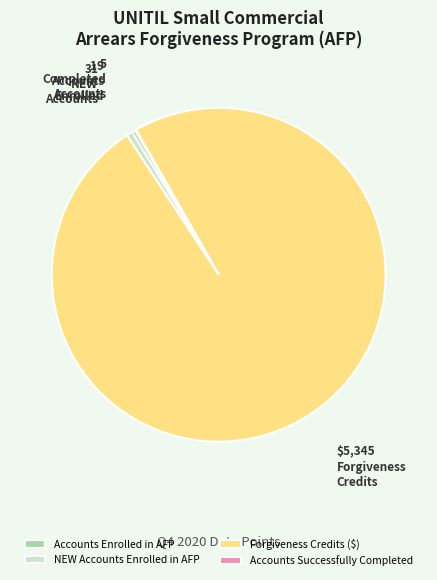

Between NEW Accounts Enrolled in AFP and Forgiveness Credits ($), which is larger?

Forgiveness Credits ($)